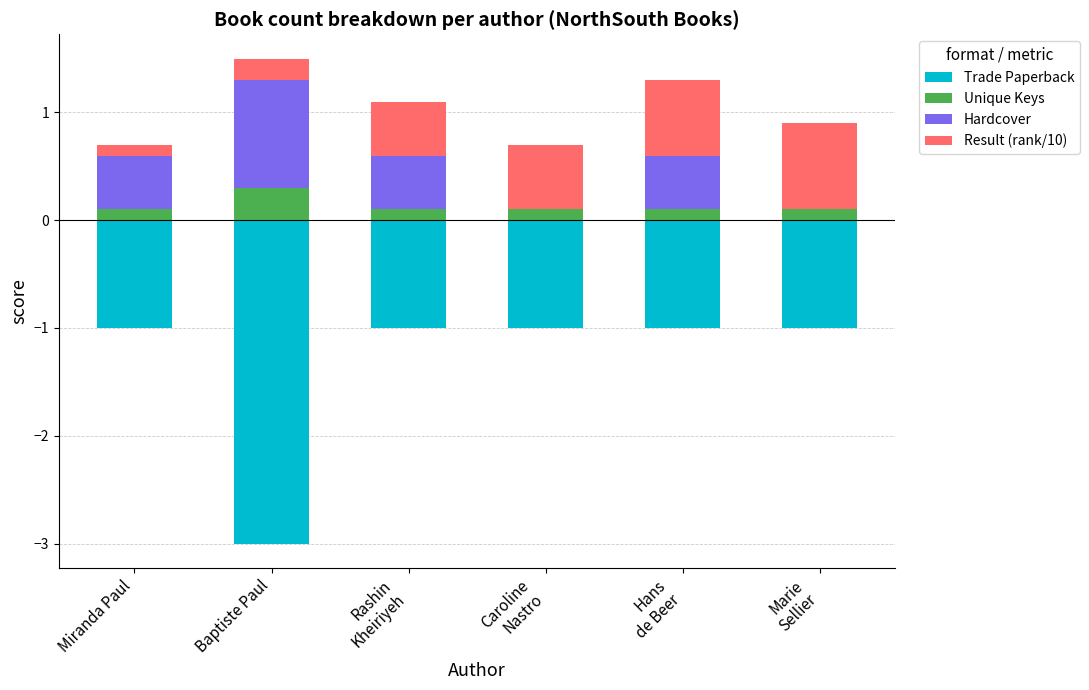

Reading right to left, transcribe all the data shown in this chart.

Trade Paperback: Marie
Sellier=-1.0	Hans
de Beer=-1.0	Caroline
Nastro=-1.0	Rashin
Kheiriyeh=-1.0	Baptiste Paul=-3.0	Miranda Paul=-1.0
Unique Keys: Marie
Sellier=0.1	Hans
de Beer=0.1	Caroline
Nastro=0.1	Rashin
Kheiriyeh=0.1	Baptiste Paul=0.3	Miranda Paul=0.1
Hardcover: Marie
Sellier=0.0	Hans
de Beer=0.5	Caroline
Nastro=0.0	Rashin
Kheiriyeh=0.5	Baptiste Paul=1.0	Miranda Paul=0.5
Result (rank/10): Marie
Sellier=0.8	Hans
de Beer=0.7	Caroline
Nastro=0.6	Rashin
Kheiriyeh=0.5	Baptiste Paul=0.2	Miranda Paul=0.1